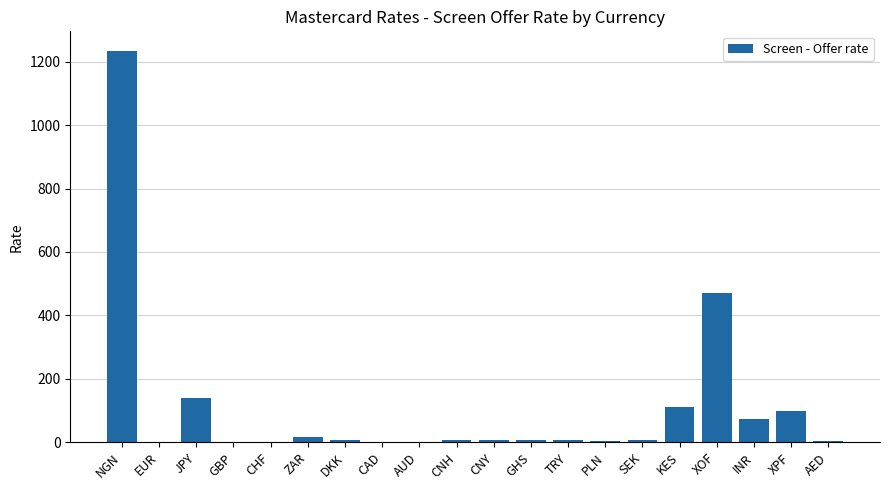

Read the value at GBP.

1.3